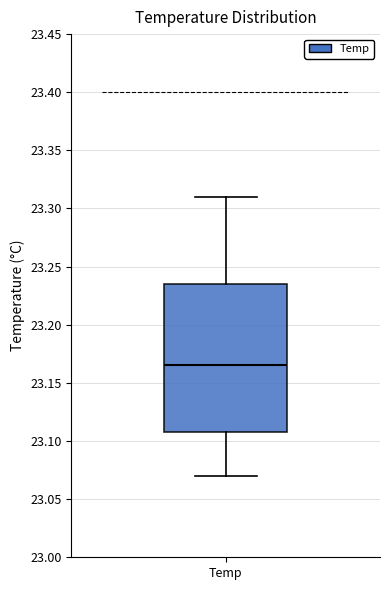

Transcribe this box plot: give where the median line is, the range the box spans, and where the two whiskers end, as read against the y-axis. The values are not printed on the chart, so give them approximately, as read against the axis.

median 23.165, box 23.110 to 23.235, whiskers 23.070 to 23.310